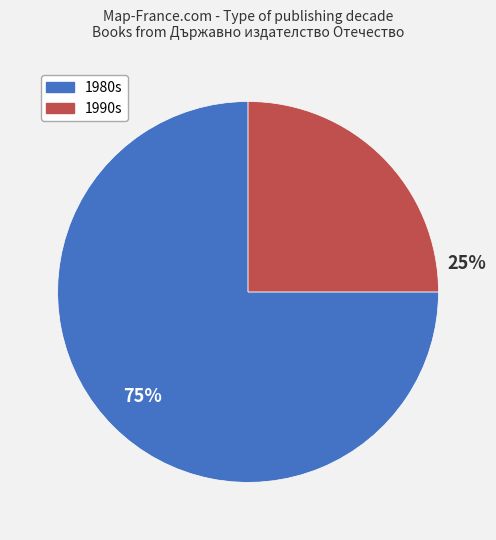

How many segments does this pie chart have?

2